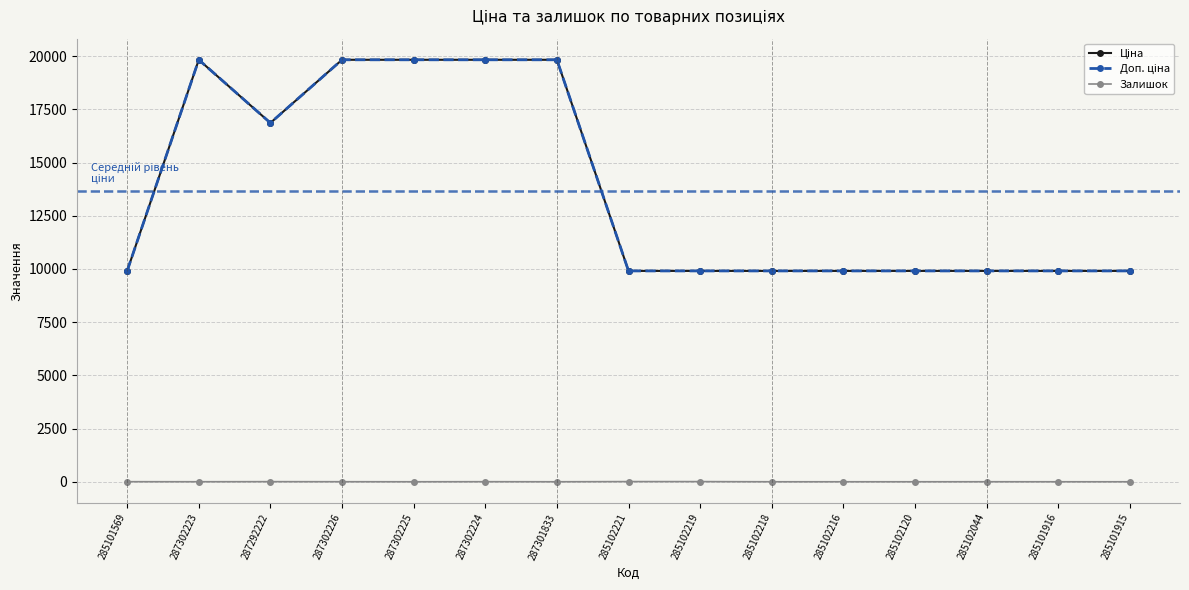

How many lines are shown in the chart?

3